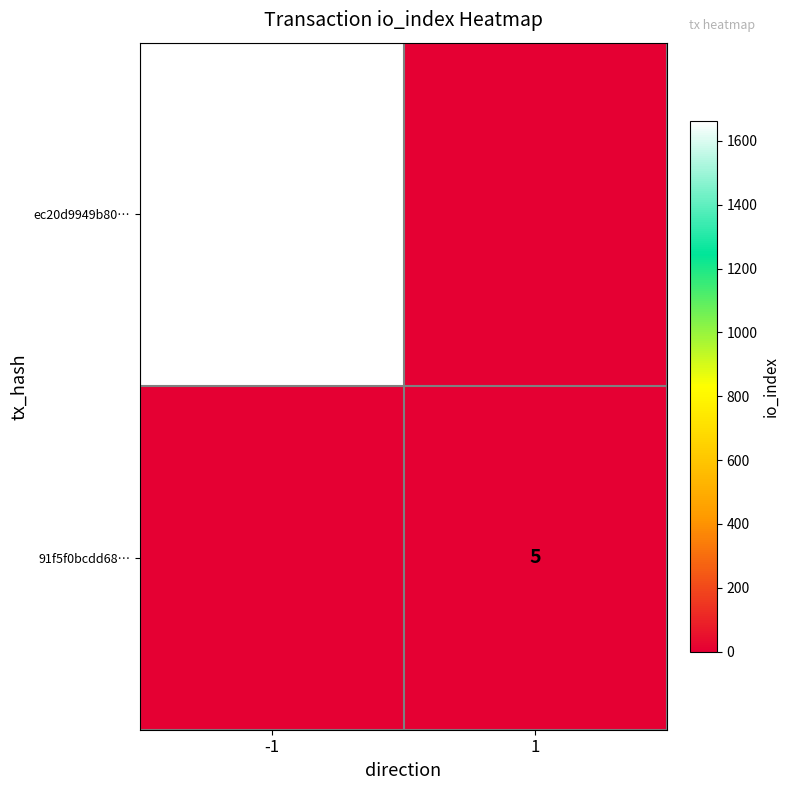

The value of ec20d9949b80… at -1 is 1663. True or false?

True